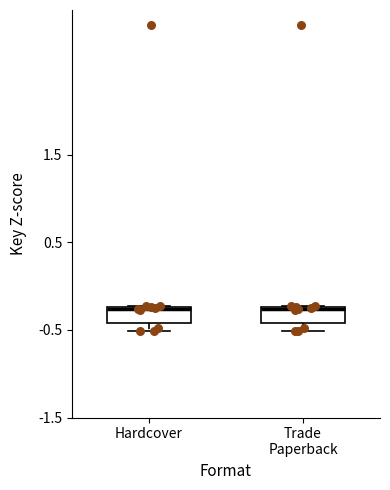

Reading left to right, transcribe this box plot: for each box, give where its median line is, the range the box spans, and where its two whiskers end, as read against the y-axis. The values are not printed on the chart, so give them approximately, as read against the axis.

Hardcover: median -0.3, box -0.4 to -0.2, whiskers -0.5 to -0.2
Trade Paperback: median -0.3, box -0.4 to -0.2, whiskers -0.5 to -0.2